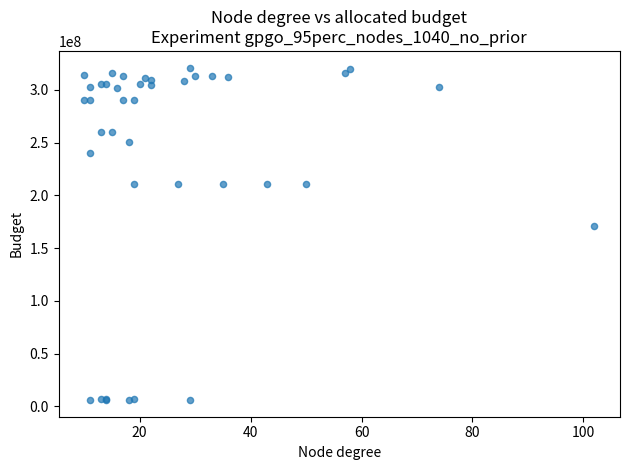

What Y value in the scatter plot is closest to 163450158?

170402119